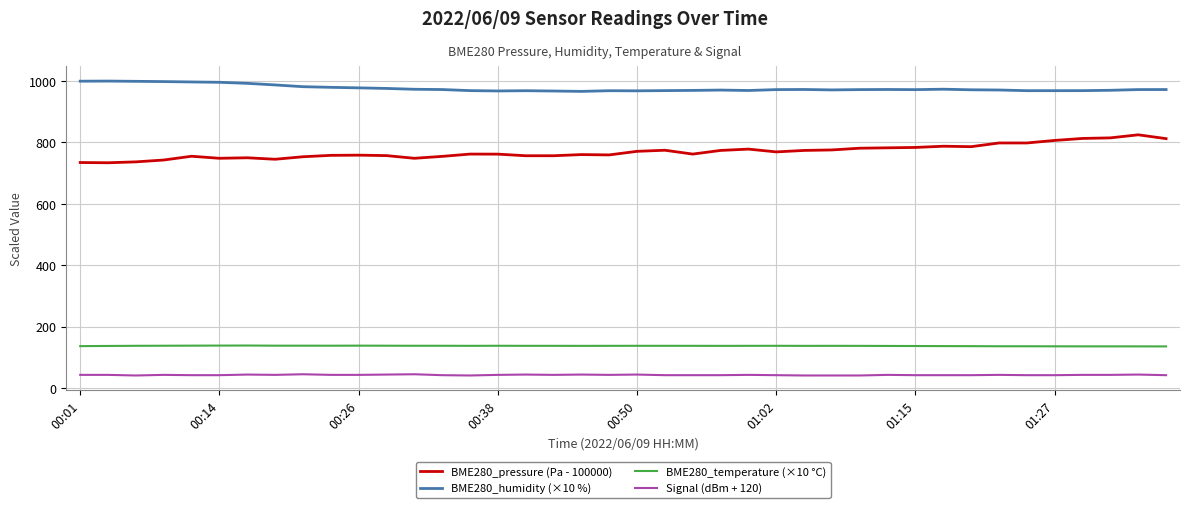

Which series has the largest range (max minus min)?

BME280_pressure (Pa - 100000)